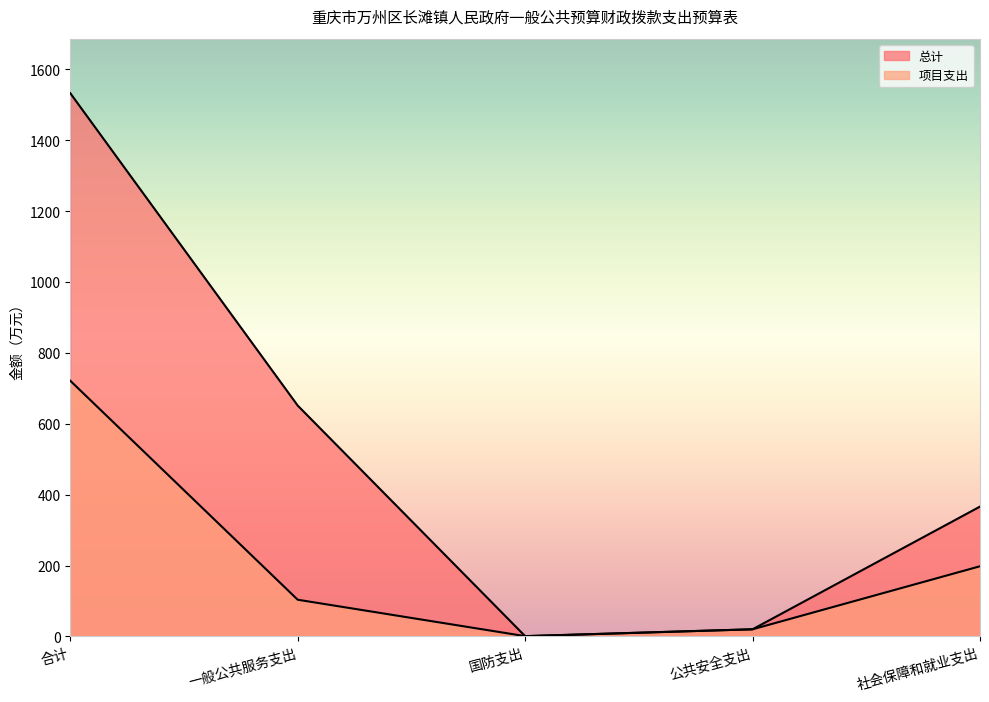

True or false: 项目支出 and 总计 intersect in this chart.

False